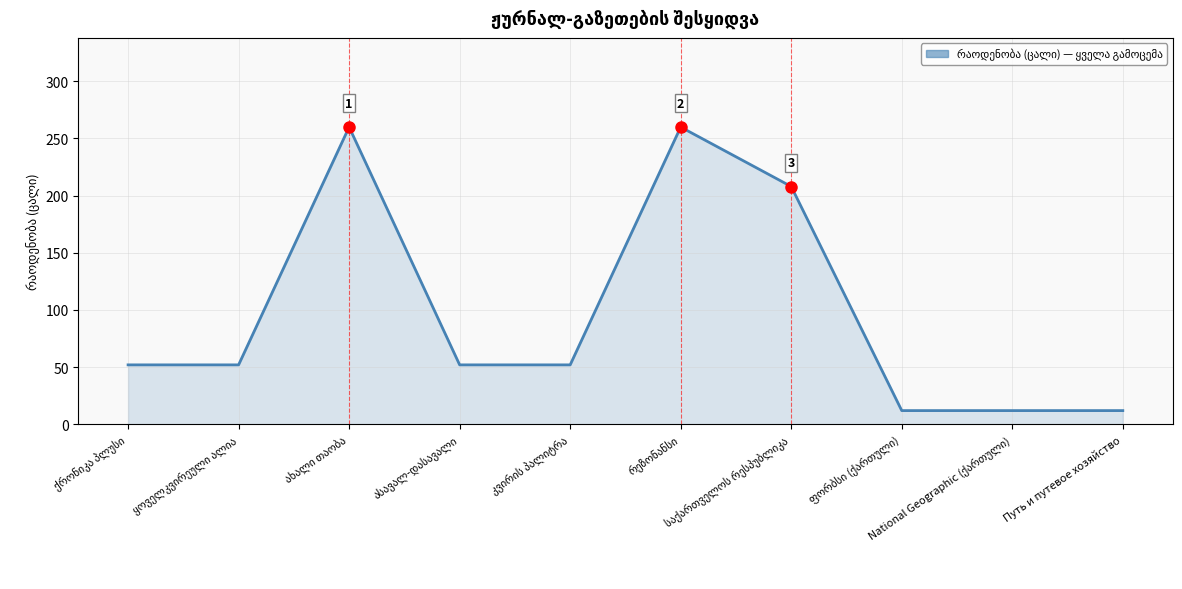

What is the average value?

97